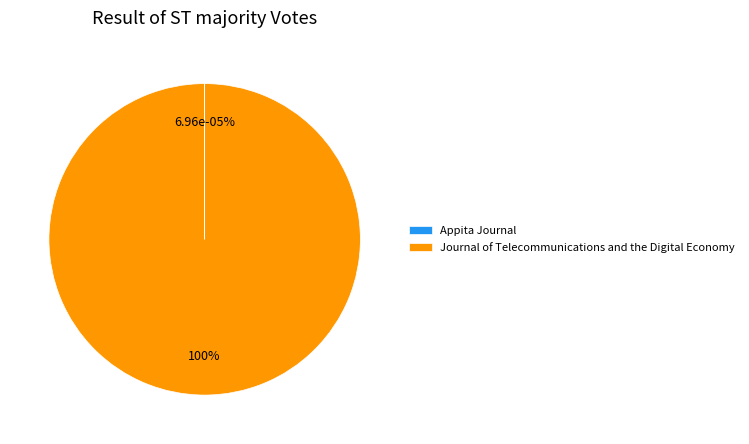

What percentage do Appita Journal and Journal of Telecommunications and the Digital Economy together represent?

100.0%